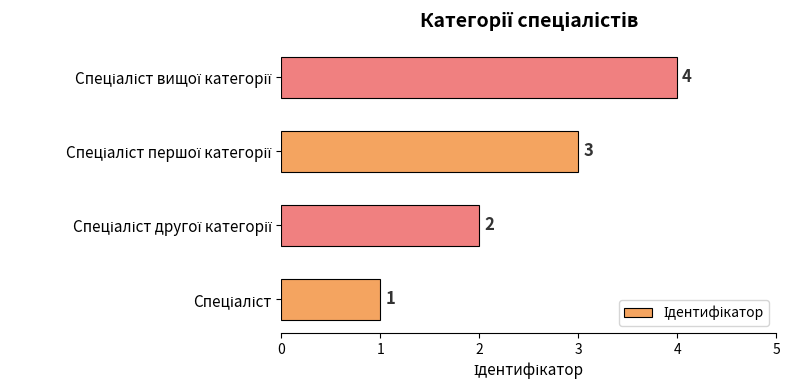

What is the greatest value displayed?

4